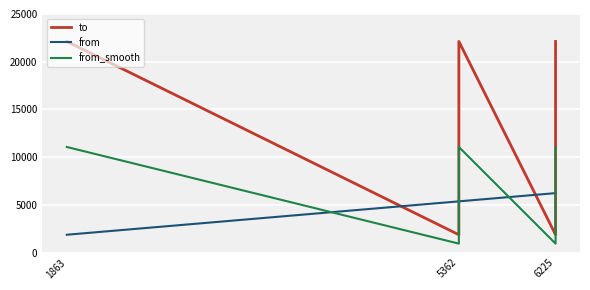

Where is from nearest to the value 4044?

5362